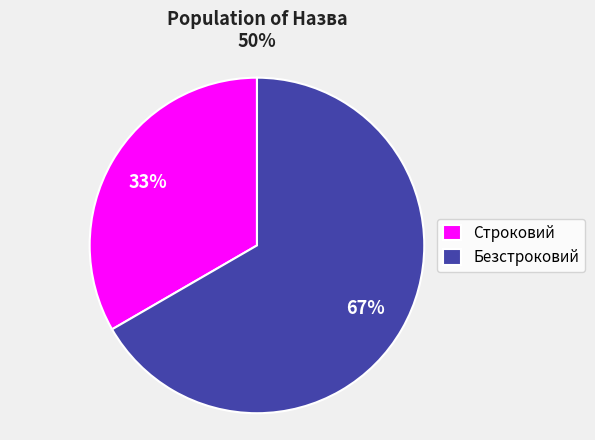

What is the largest slice in the pie chart?

Безстроковий